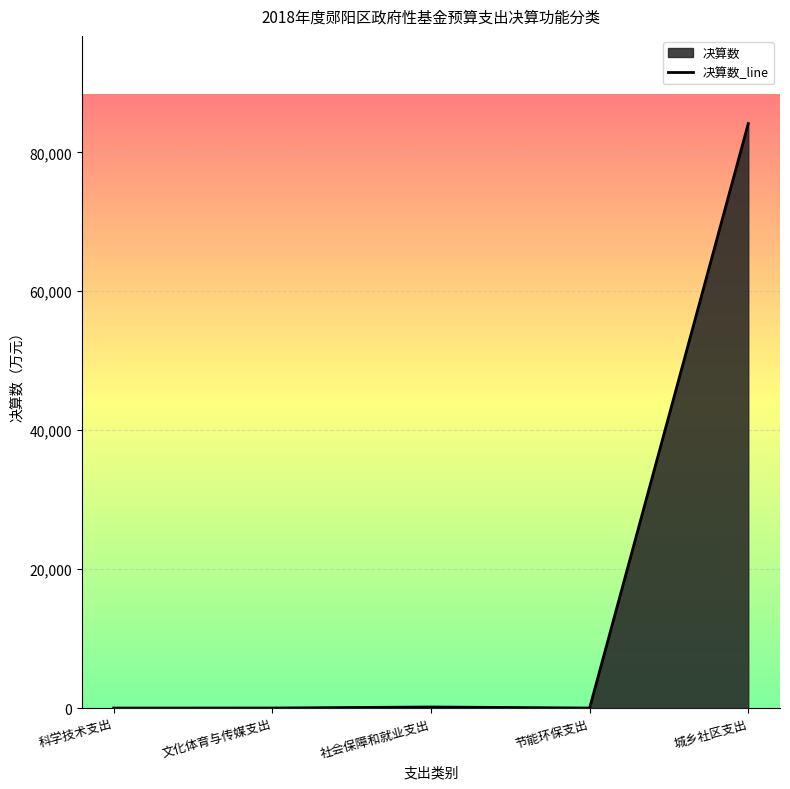

List the labels in order of value, largest first.

城乡社区支出, 社会保障和就业支出, 文化体育与传媒支出, 科学技术支出, 节能环保支出